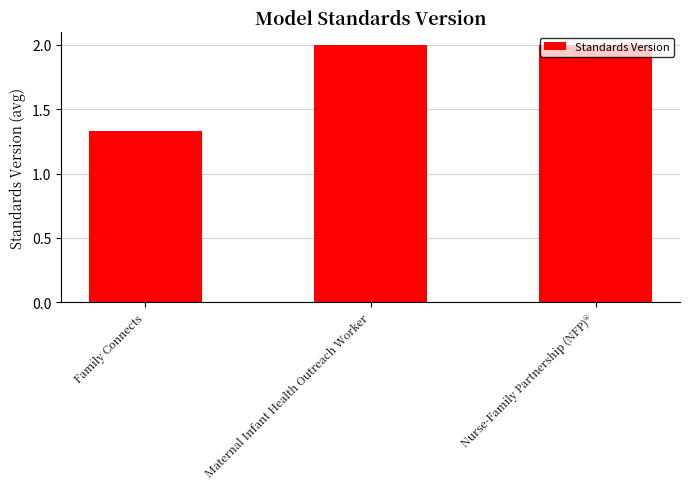

The chart shows a value of 2.0 at Nurse-Family Partnership (NFP)®. True or false?

True